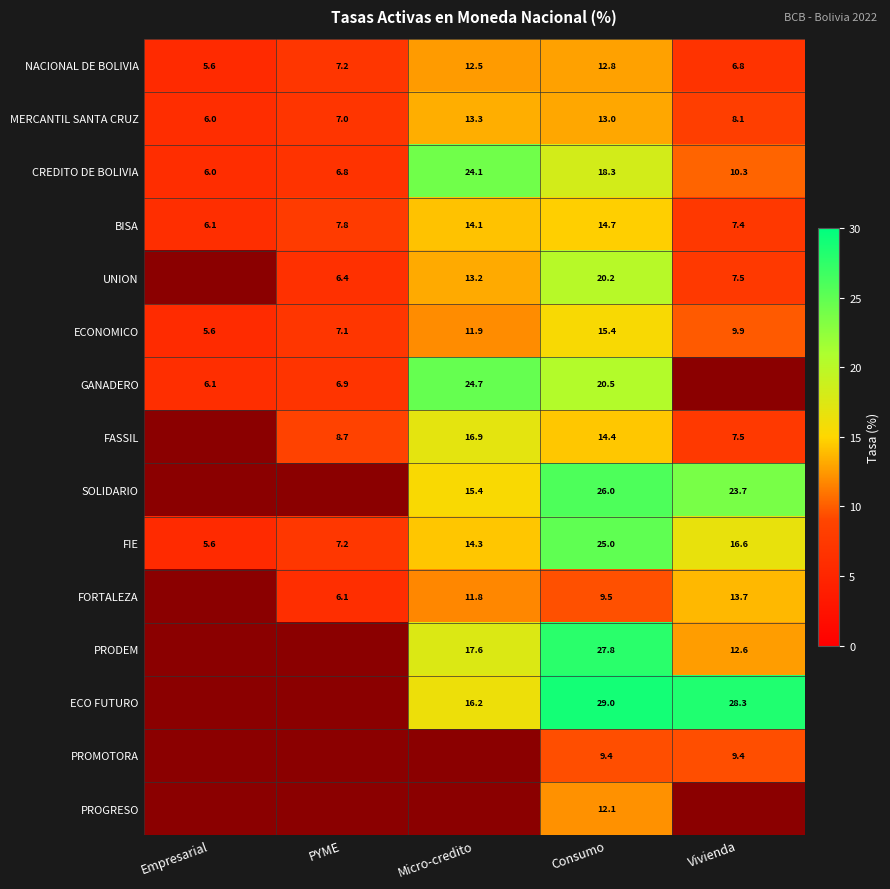

List the labels in order of CREDITO DE BOLIVIA value, smallest first.

Empresarial, PYME, Vivienda, Consumo, Micro-credito